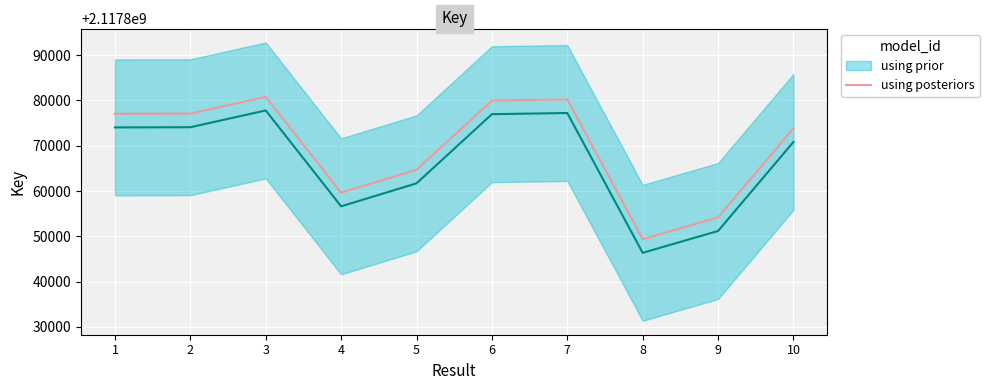

What is the difference between the maximum and minimum values?

31411